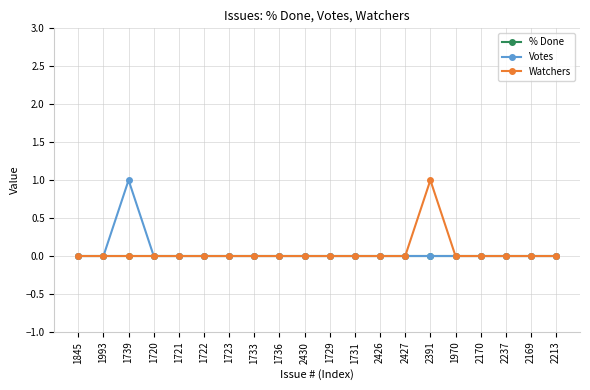

Which series changed the most between 1739 and 2169?

Votes